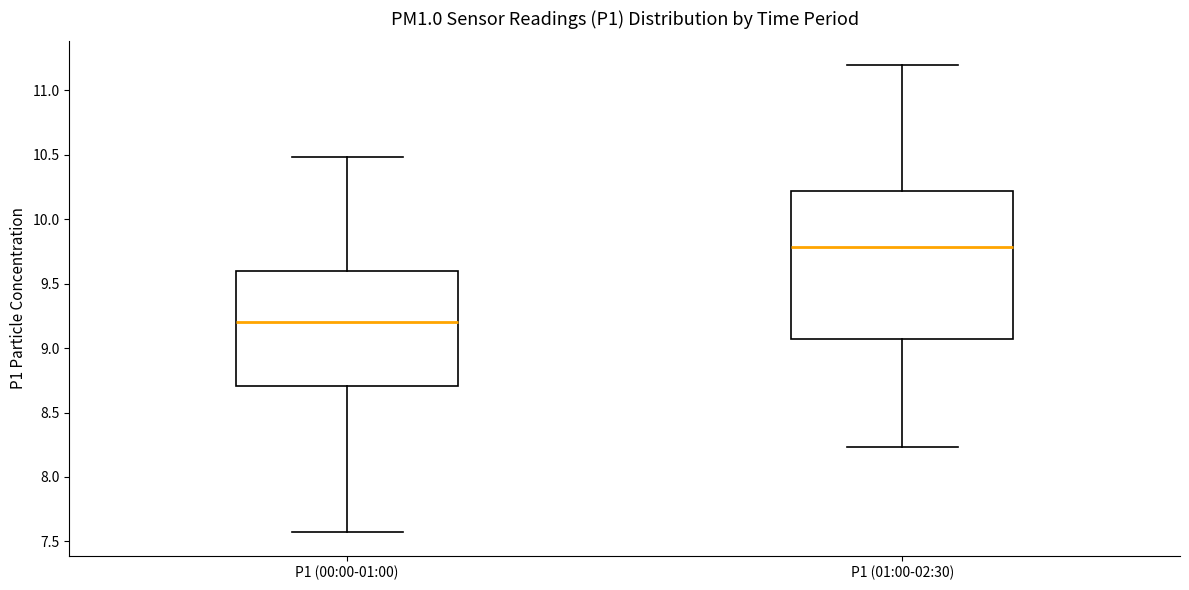

Reading left to right, transcribe this box plot: for each box, give where its median line is, the range the box spans, and where its two whiskers end, as read against the y-axis. The values are not printed on the chart, so give them approximately, as read against the axis.

P1 (00:00-01:00): median 9.20, box 8.70 to 9.60, whiskers 7.55 to 10.50
P1 (01:00-02:30): median 9.80, box 9.05 to 10.20, whiskers 8.25 to 11.20